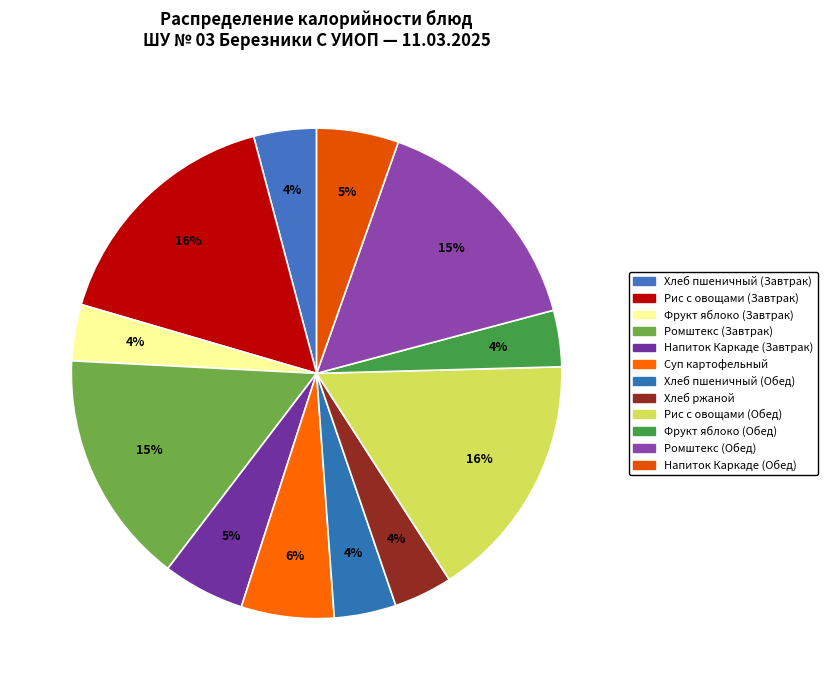

Count the number of slices in the pie.

12